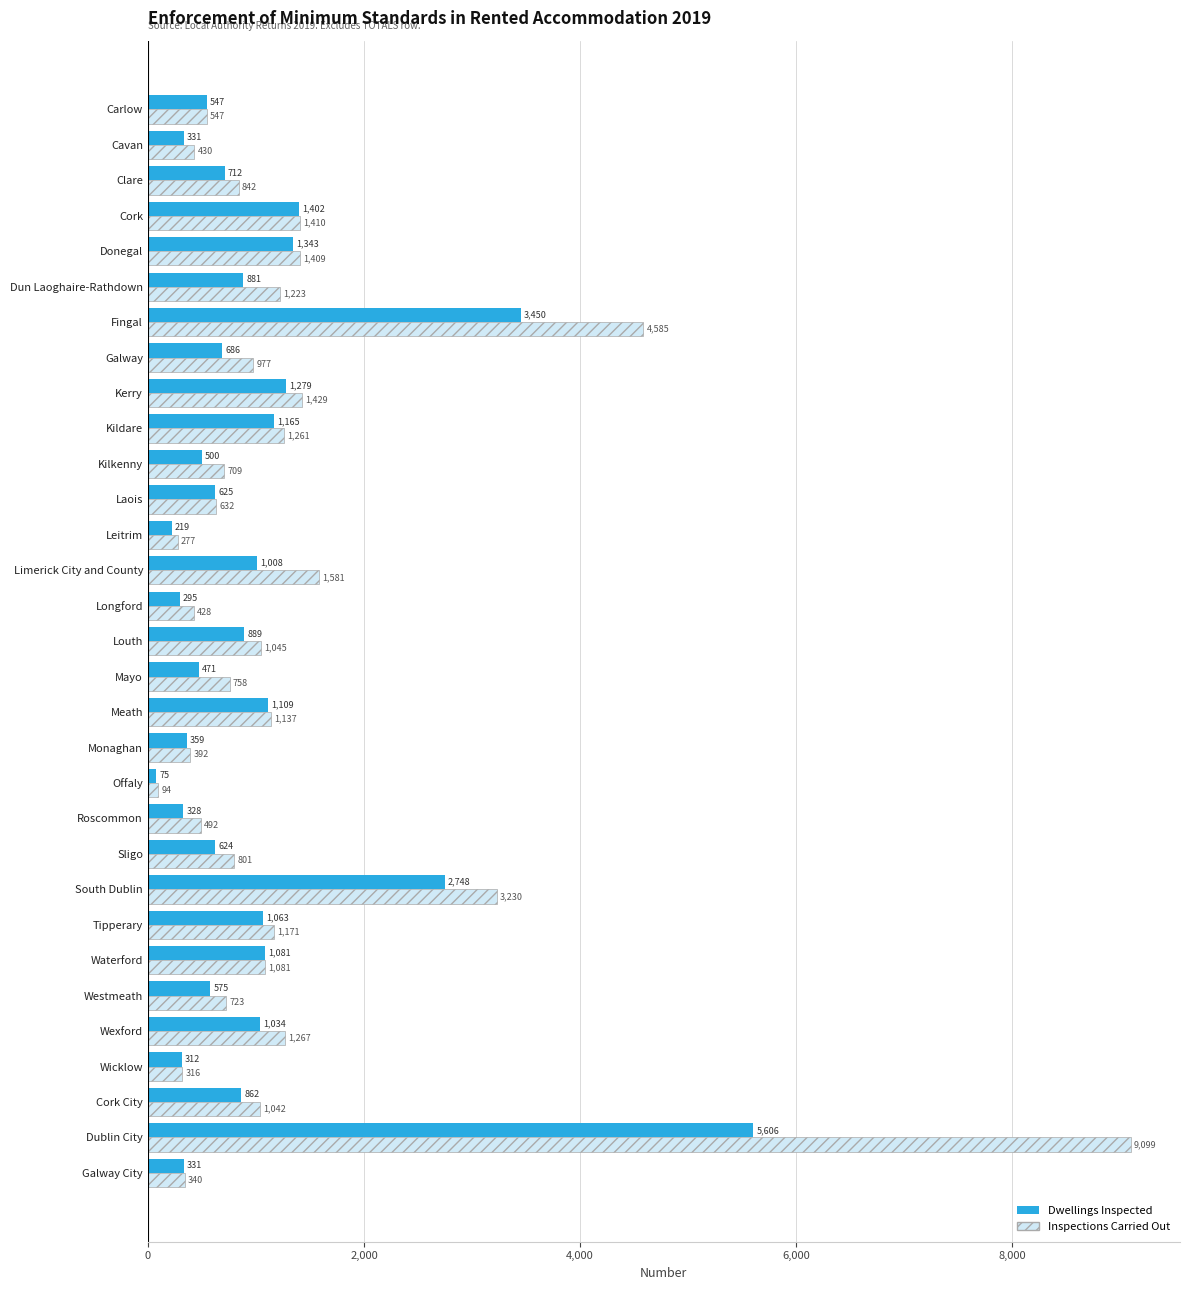

The value of Inspections Carried Out at Carlow is 547. True or false?

True